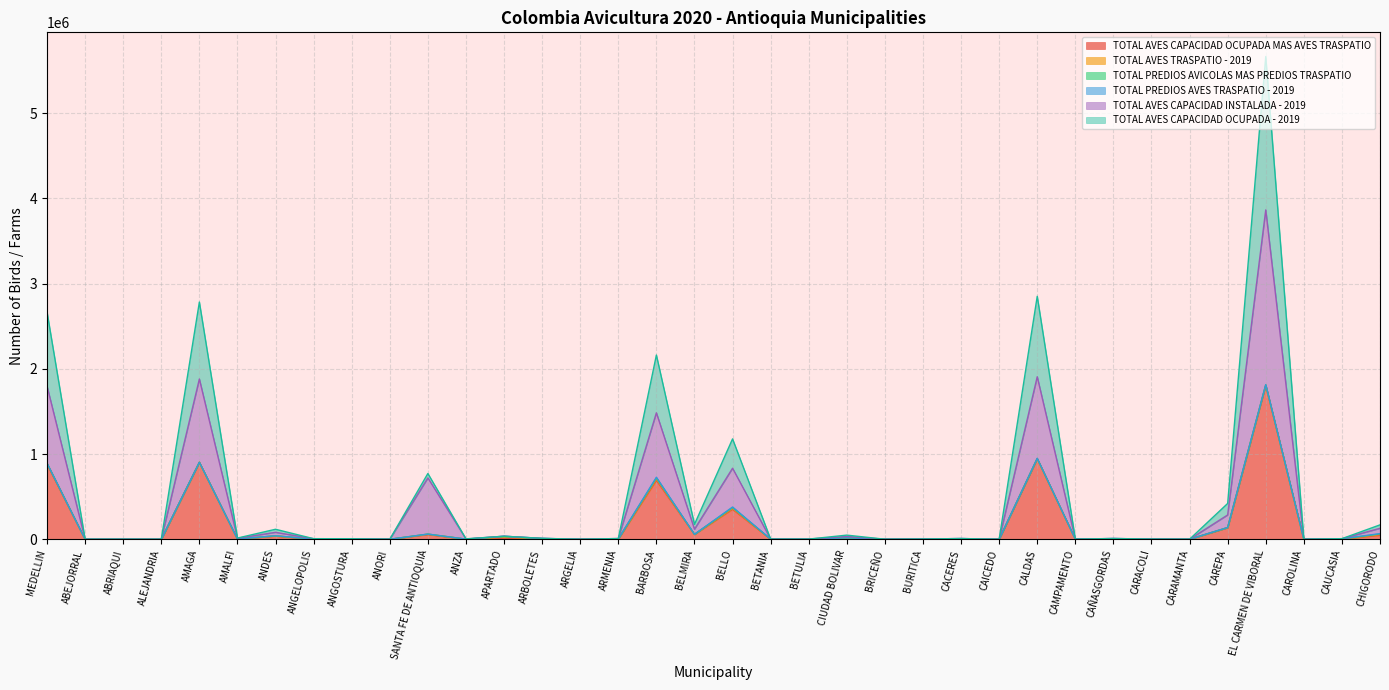

Which series changed the most between ANDES and CAICEDO?

TOTAL AVES CAPACIDAD INSTALADA - 2019